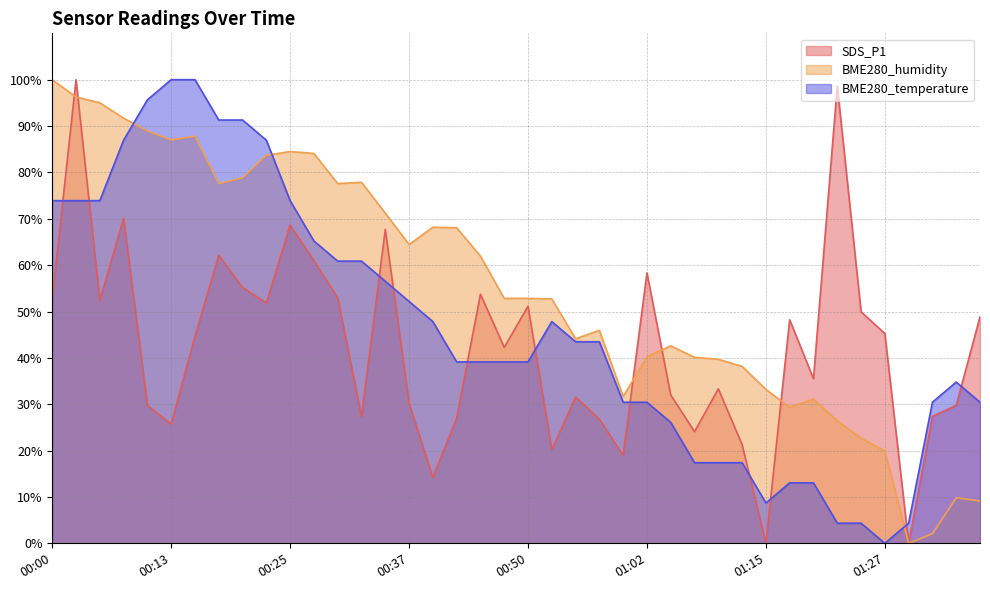

At which category does SDS_P1 reach its first local peak?

00:03